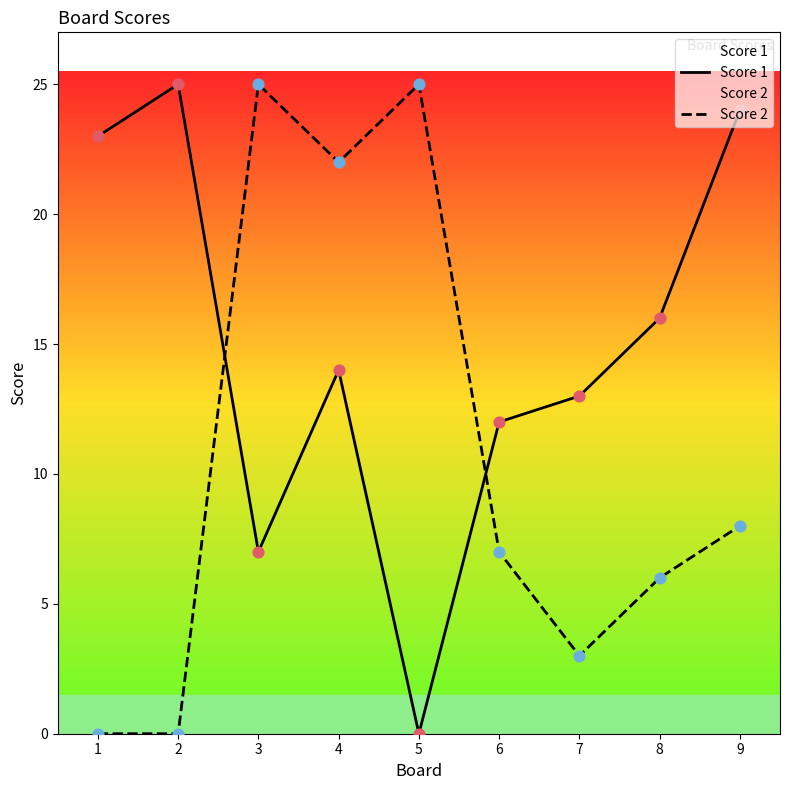

What are all the series names shown in the legend?

Score 1, Score 2